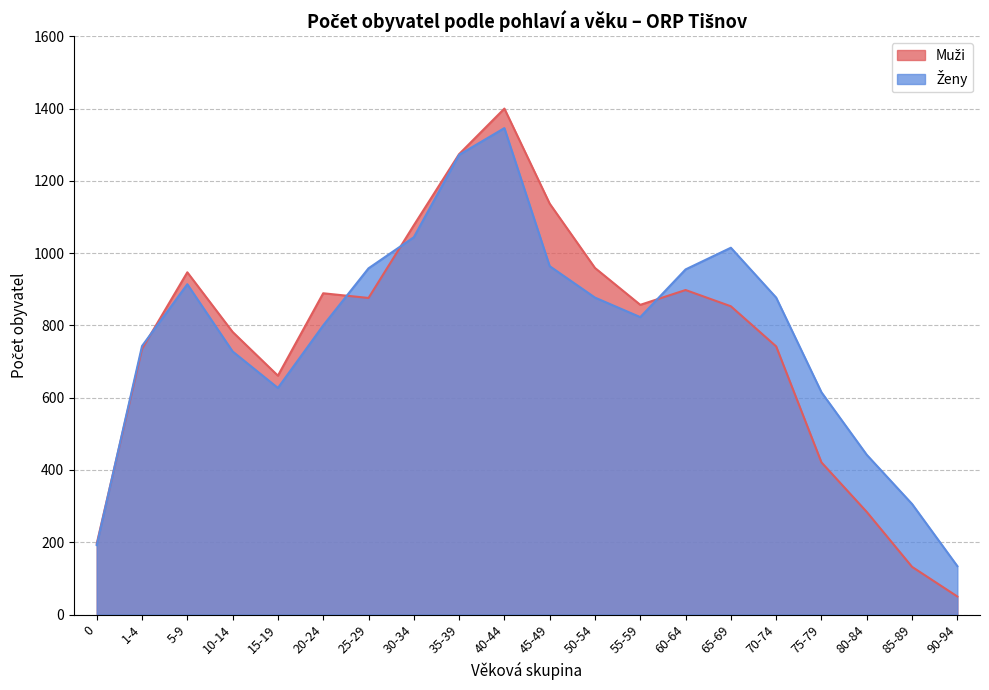

Which series changed the most between 10-14 and 35-39?

Ženy